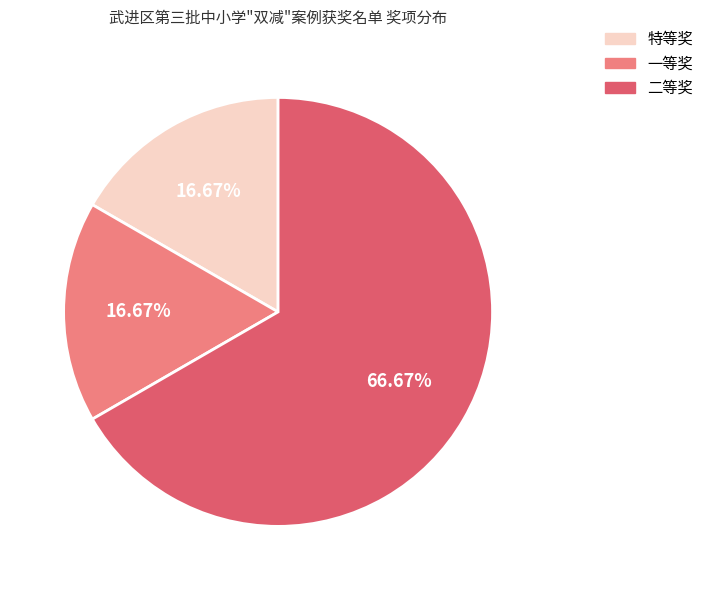

To the nearest percent, what portion does 二等奖 represent?

67%